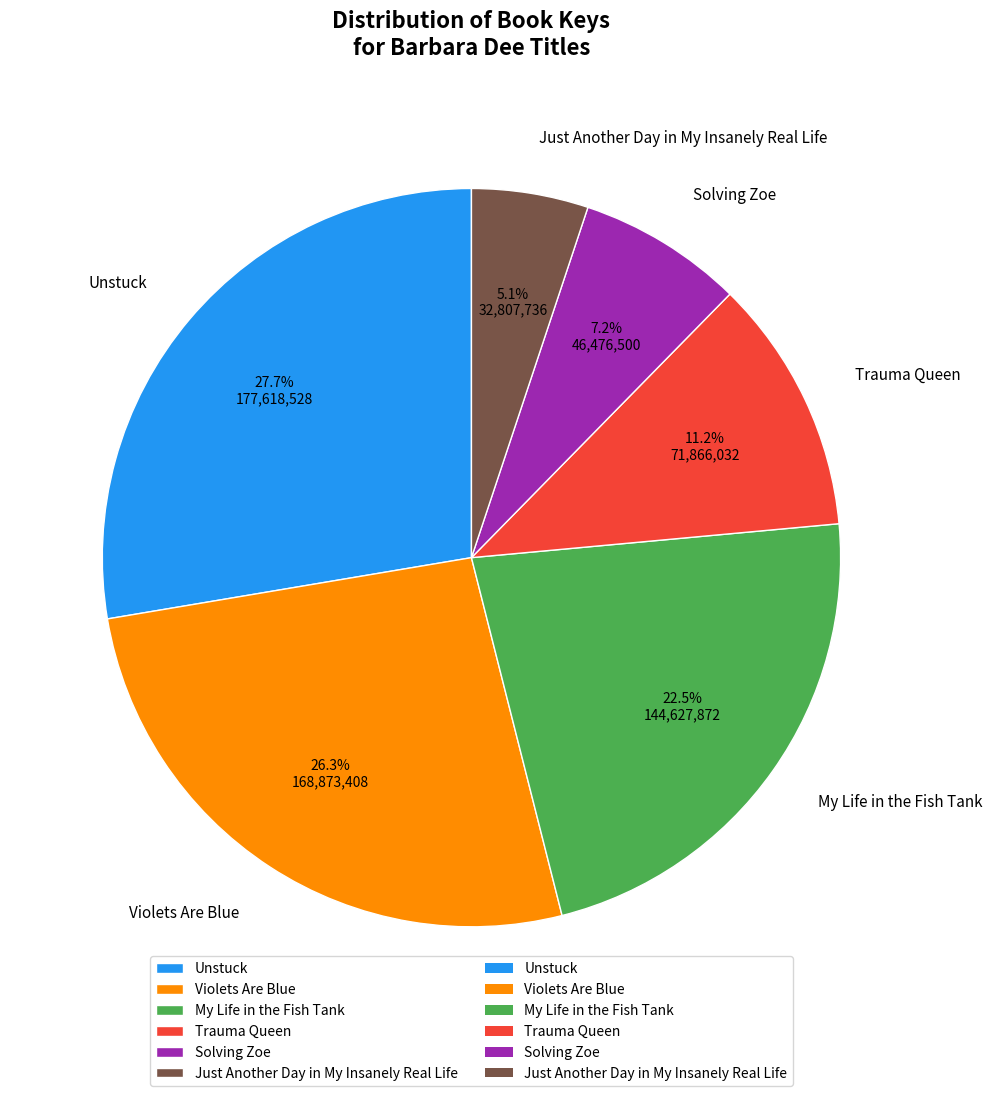

To the nearest percent, what is the difference between the My Life in the Fish Tank and Trauma Queen slice percentages?

11%